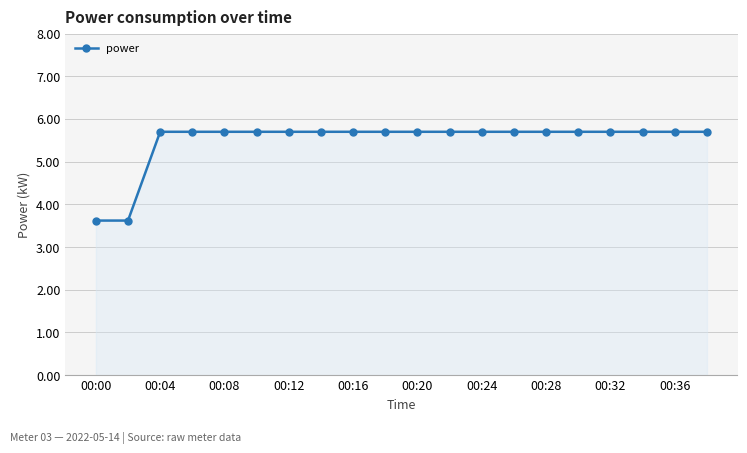

What is the value of the 10th point from the left?

5.7